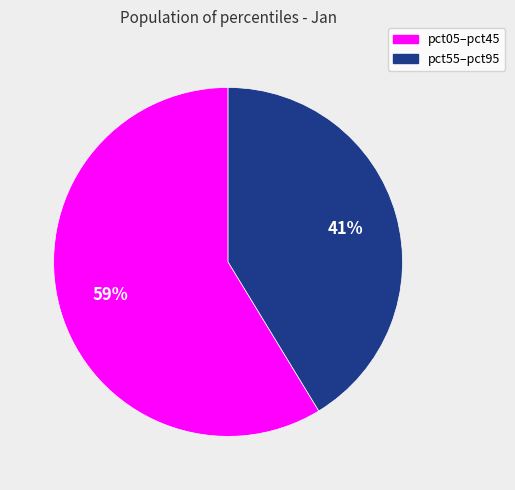

To the nearest percent, what is the average slice percentage?

50%